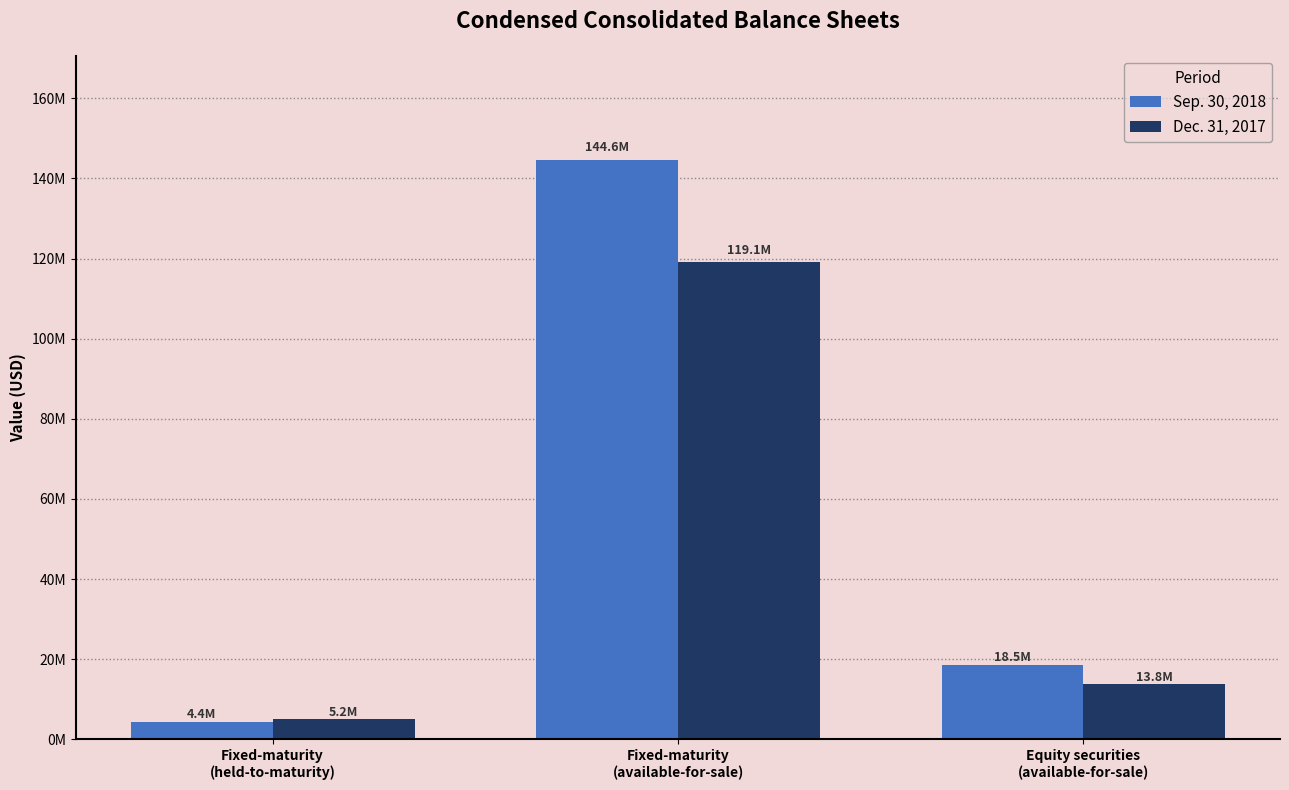

Does the chart contain any negative values?

No